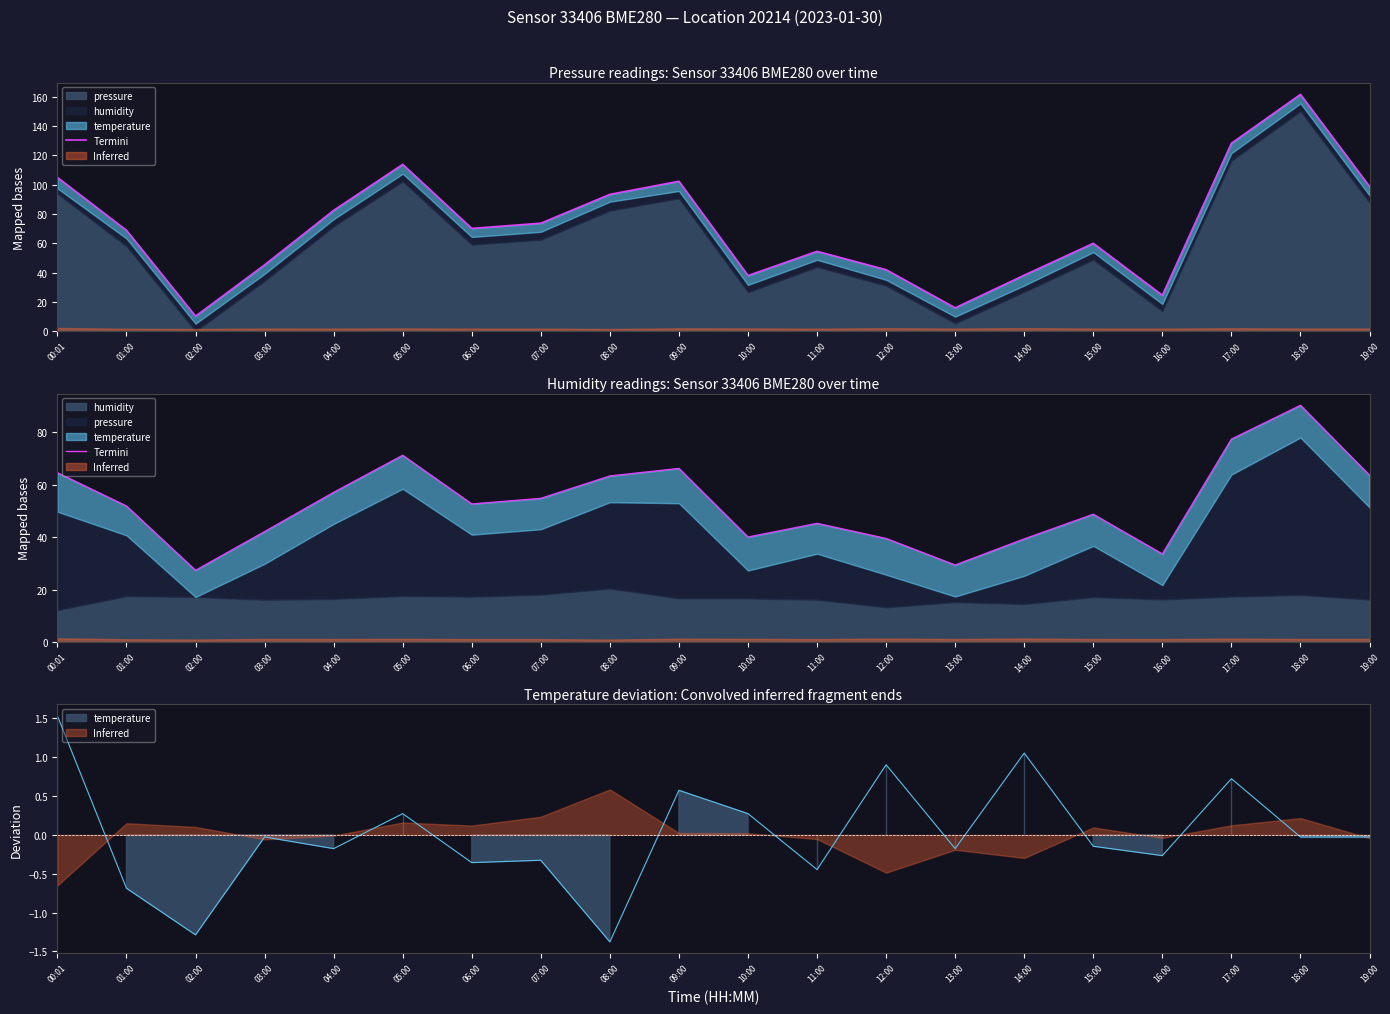

What is the value of the 16th point from the left?

48.7